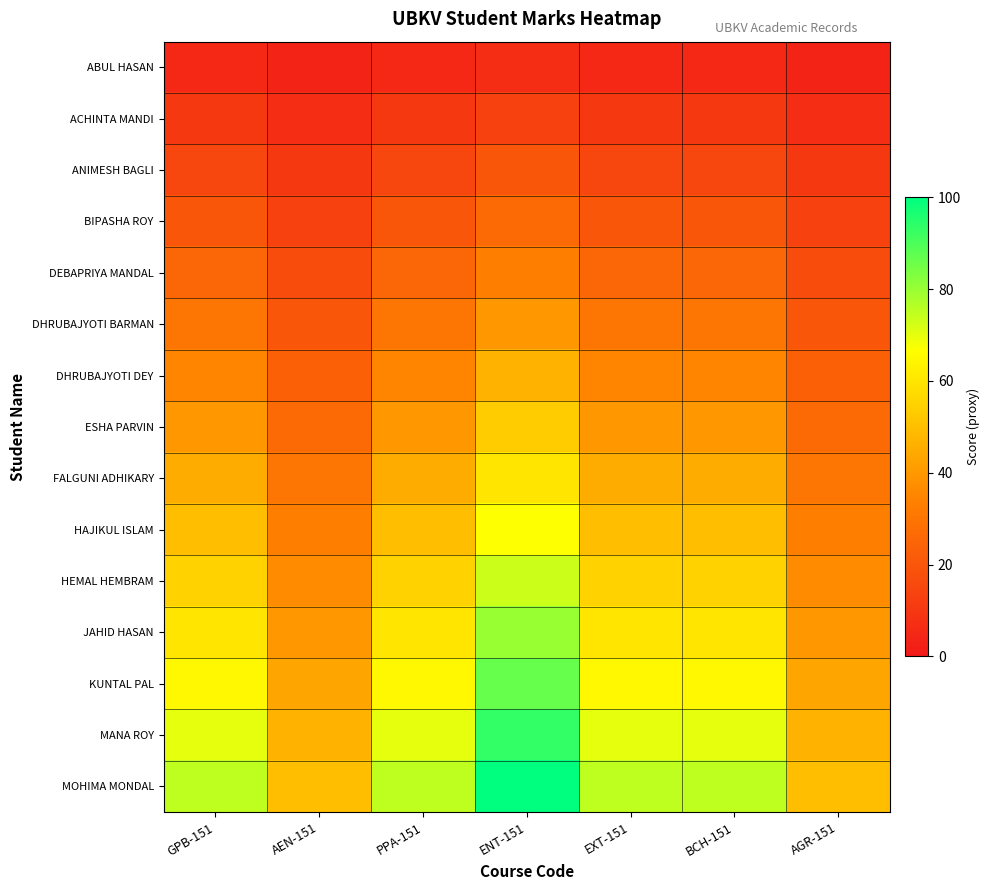

Count the number of categories in the chart.

7